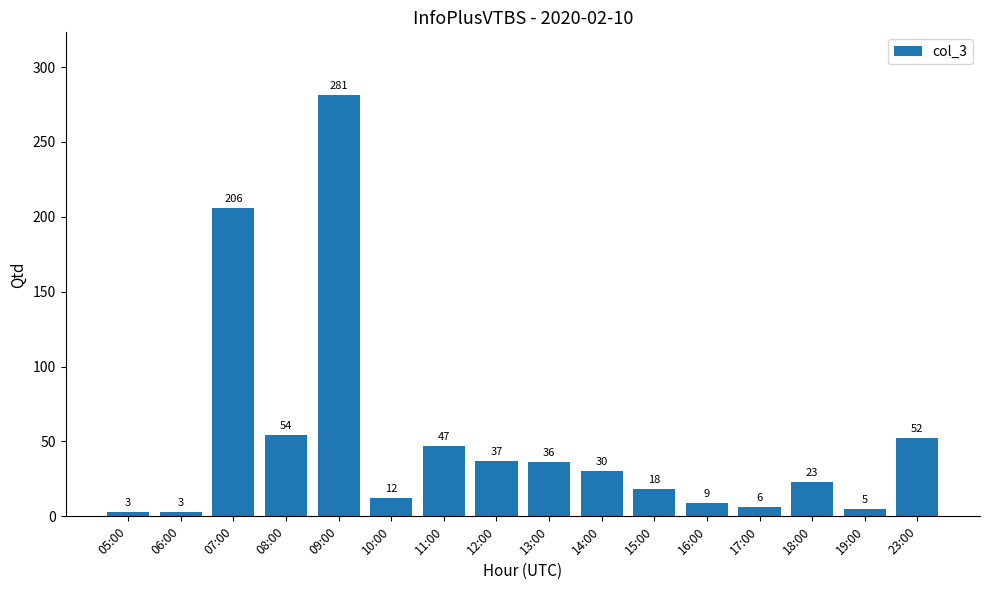

What is the change in value from 15:00 to 23:00?

+34